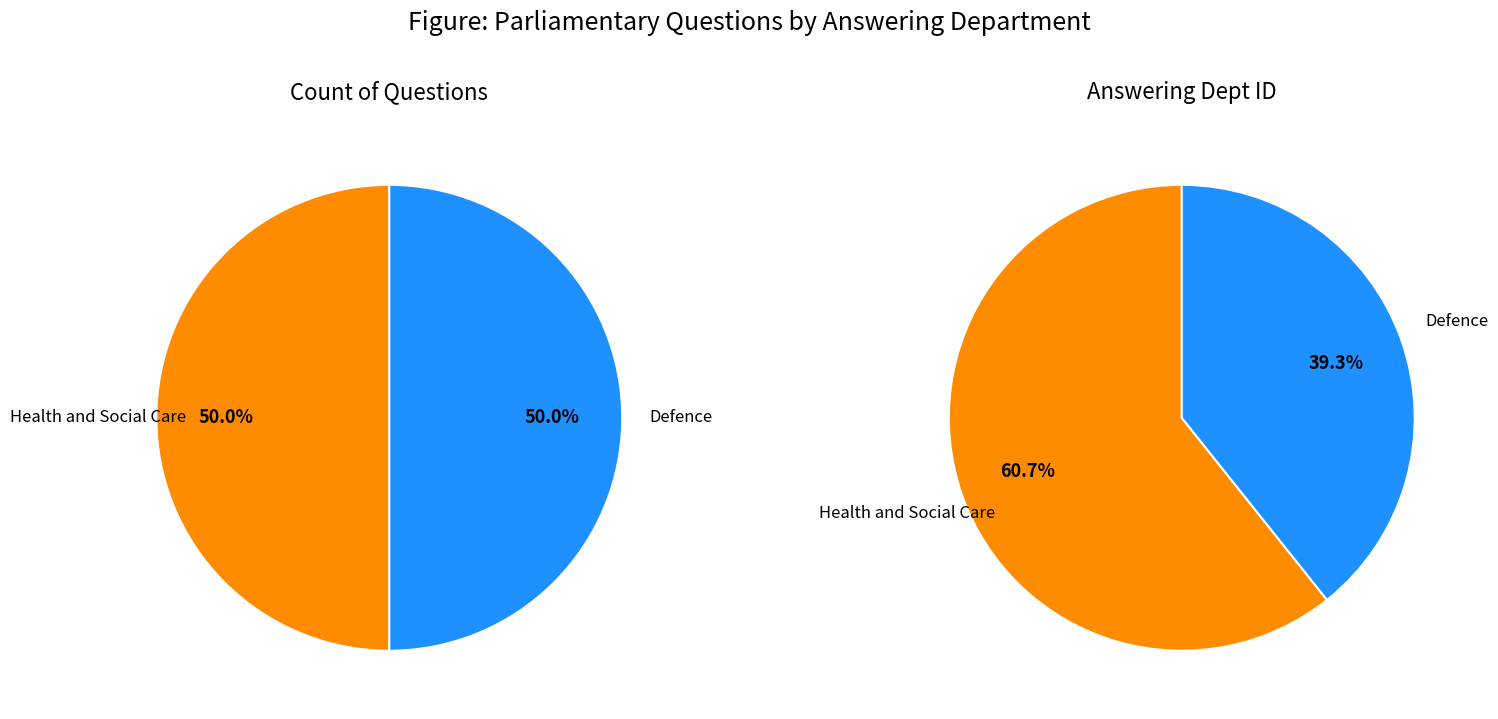

The Health and Social Care slice represents 50% of the pie. True or false?

True